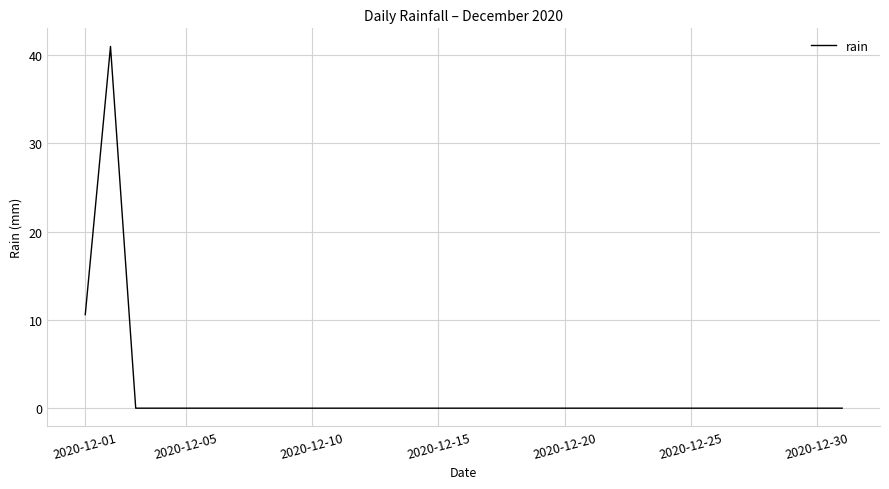

What is the maximum value shown in the chart?

41.0